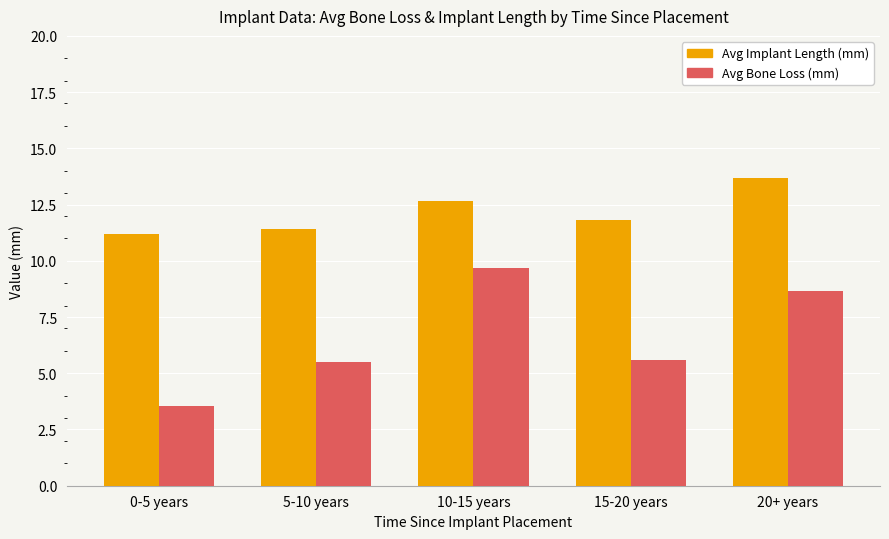

Is the value of Avg Implant Length (mm) at 20+ years greater than the value of Avg Bone Loss (mm) at 0-5 years?

Yes